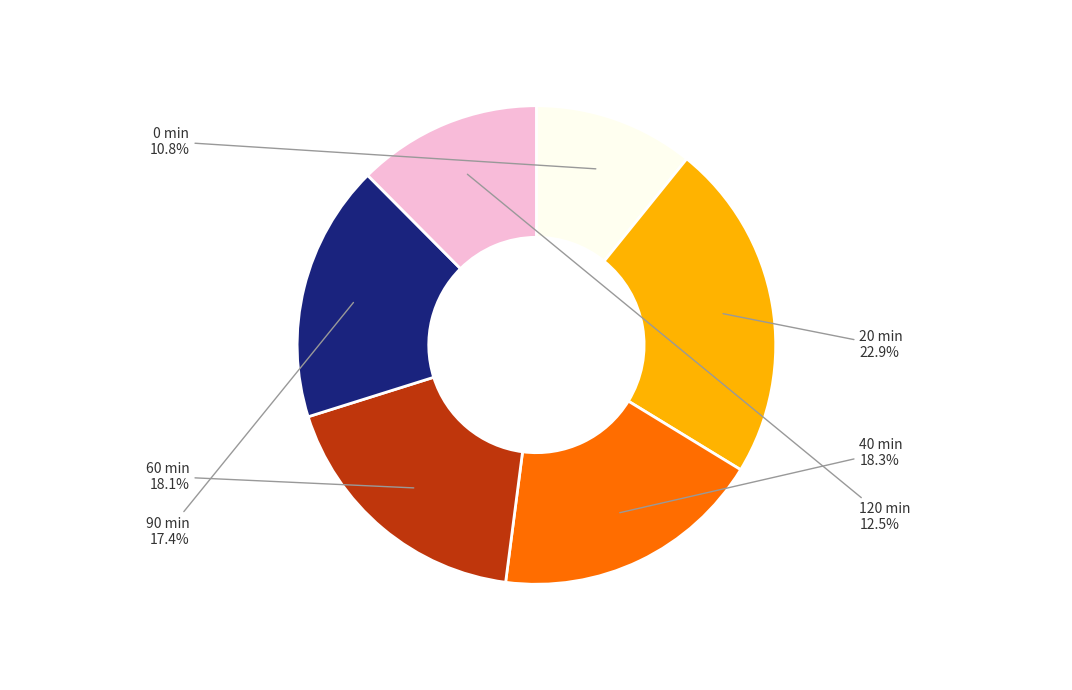

Does any single category account for the majority?

No